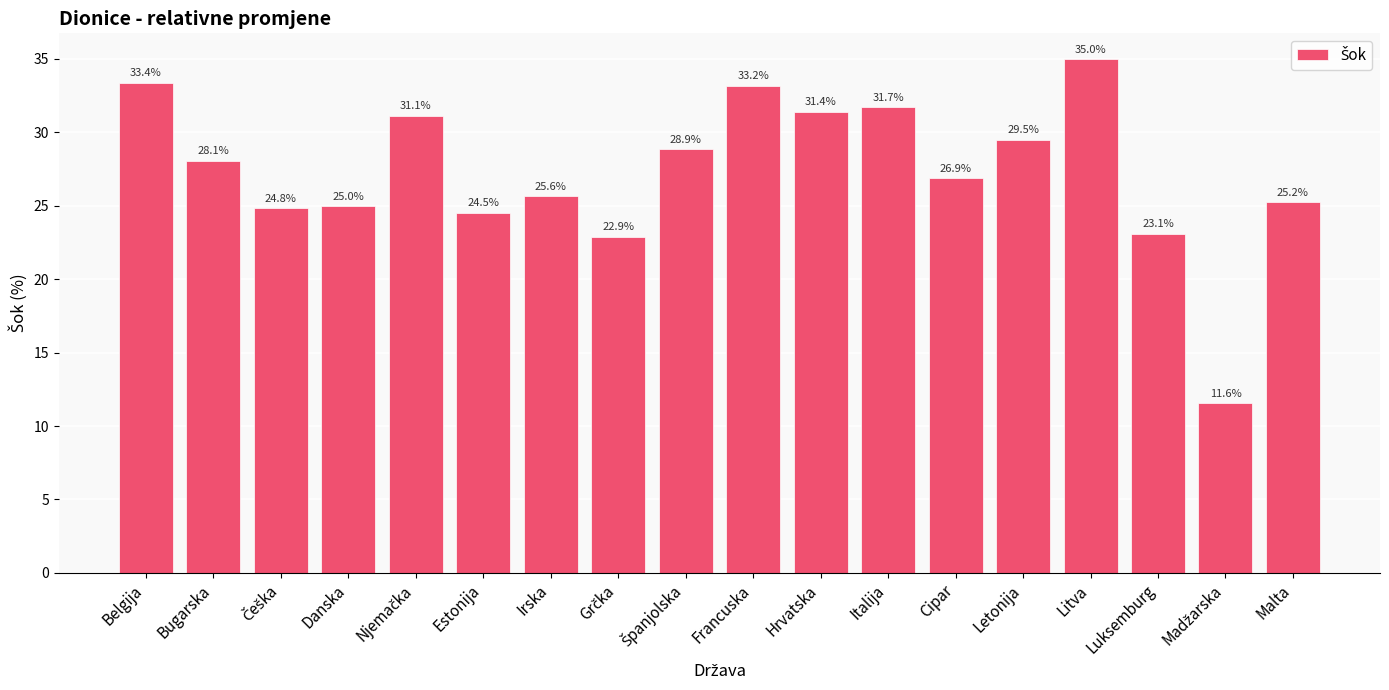

Is it true that the value at Luksemburg is 38.6?

False